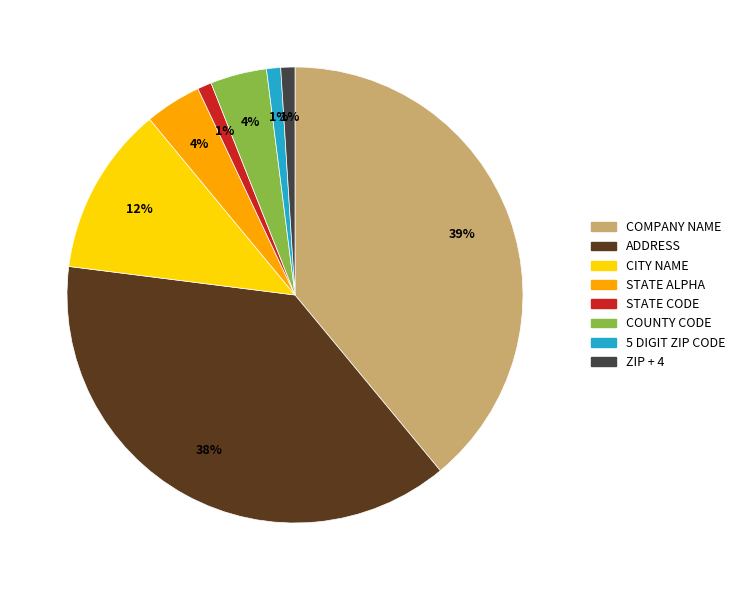

To the nearest percent, what is the difference between the STATE ALPHA and STATE CODE slice percentages?

3%